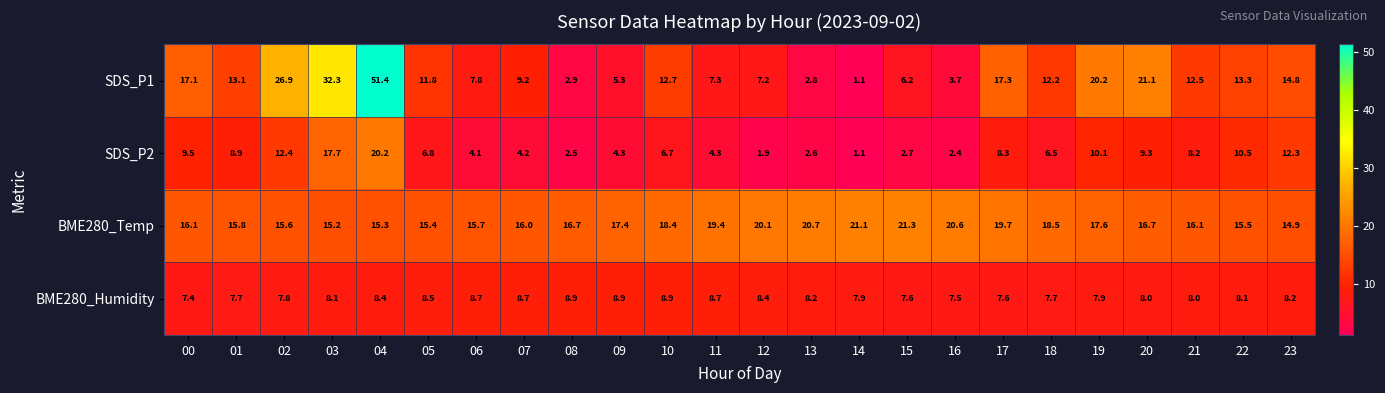

What is the smallest value displayed?

1.1